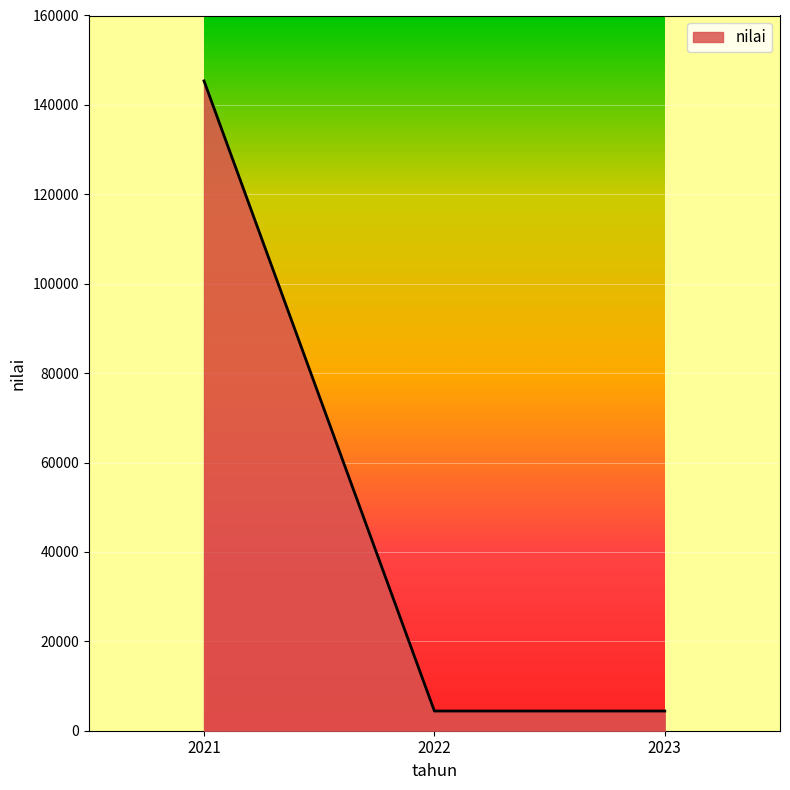

What is the greatest value displayed?

145380